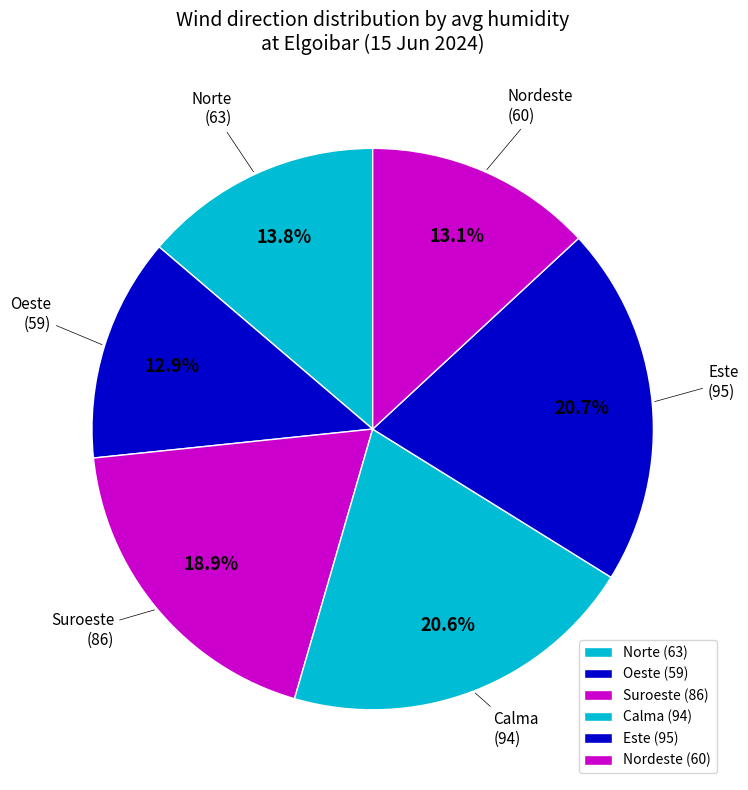

Is there any slice that represents more than half of the pie?

No